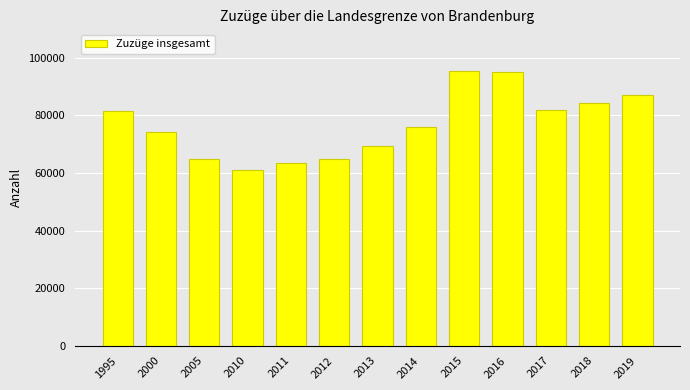

What is the value of the 6th bar from the left?

64993